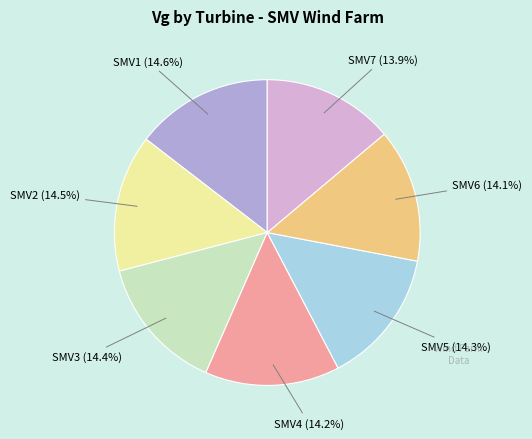

How many slices are in this pie chart?

7